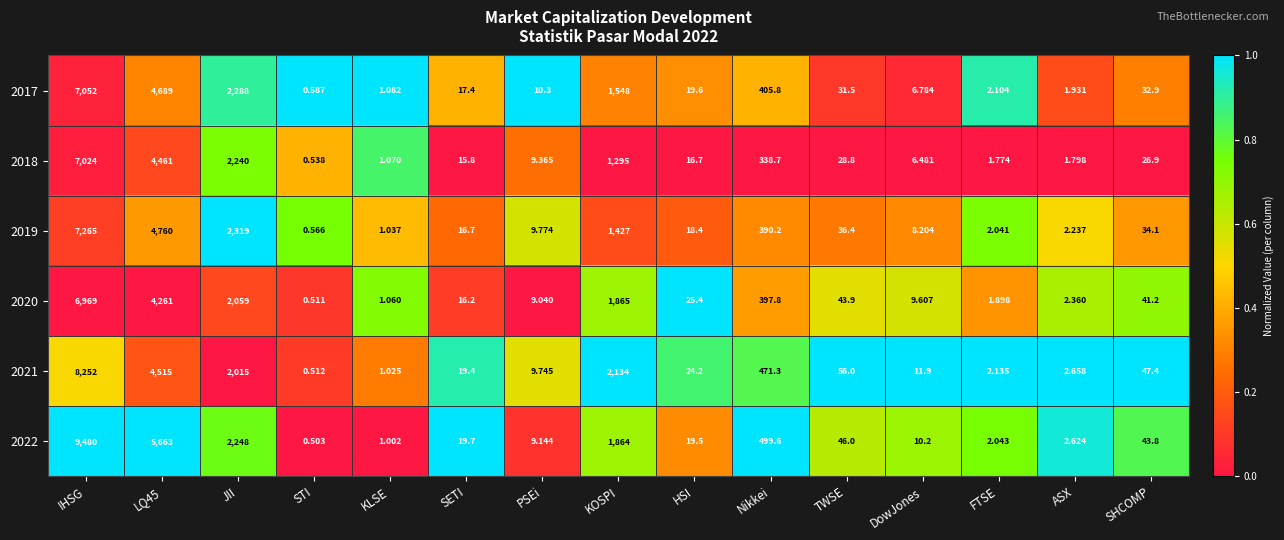

Which label corresponds to the largest value in the chart?

IHSG